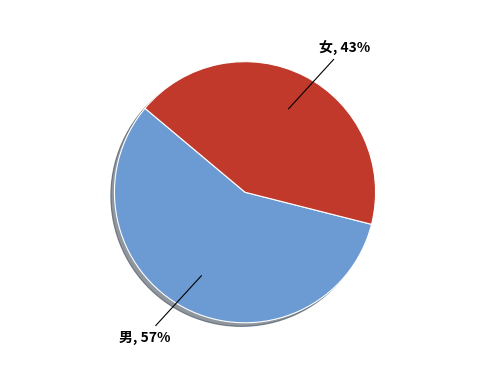

Count the number of slices in the pie.

2